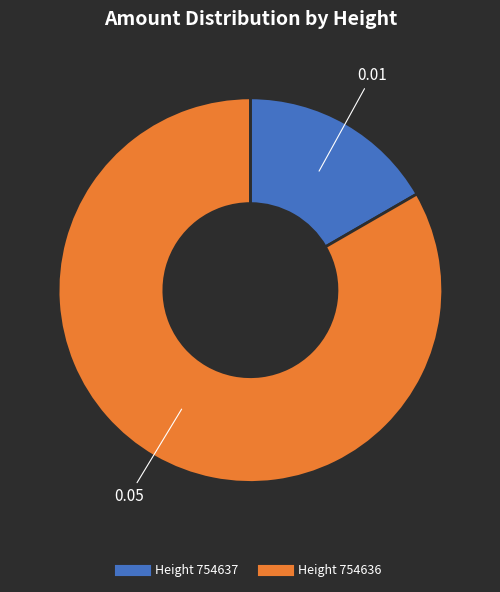

Is there any slice that represents more than half of the pie?

Yes